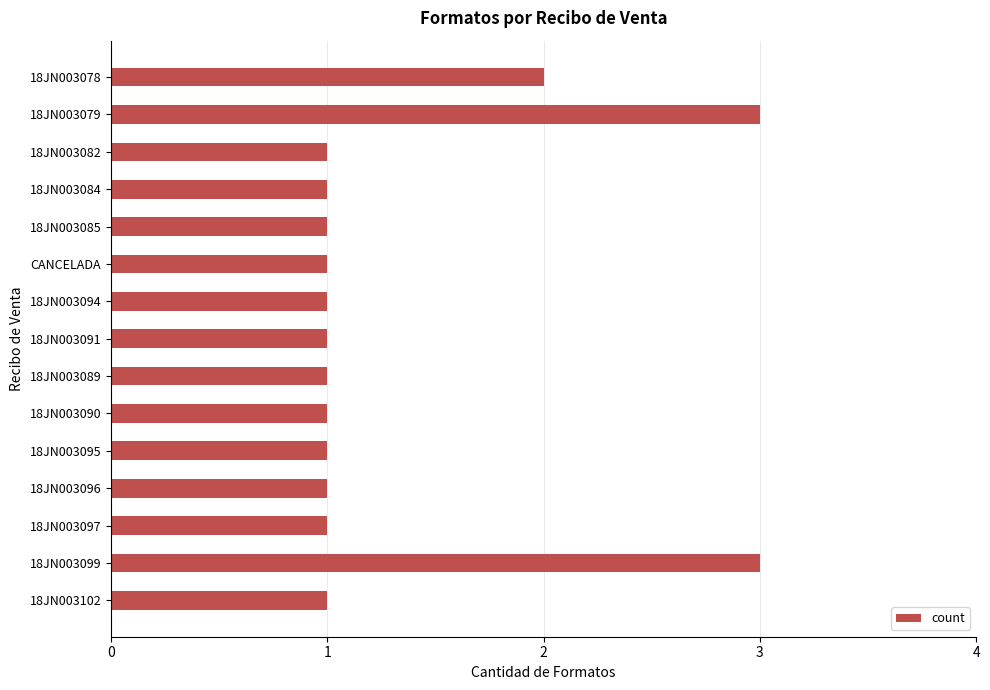

What is the sum of all values?

20